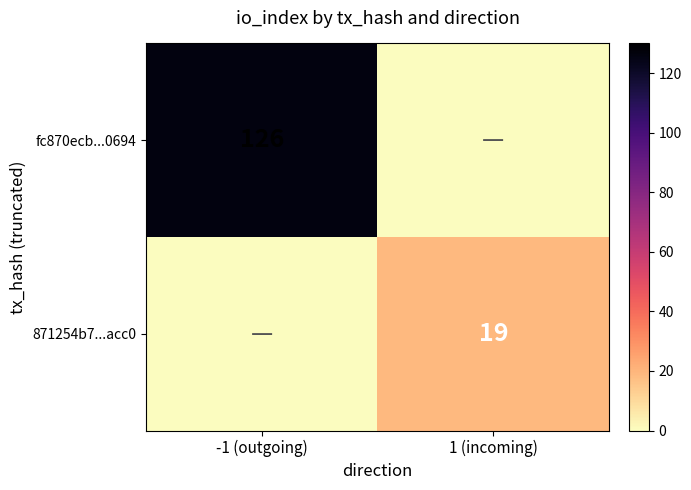

Is the value of 871254b7...acc0 at 1 (incoming) greater than the value of fc870ecb...0694 at -1 (outgoing)?

No